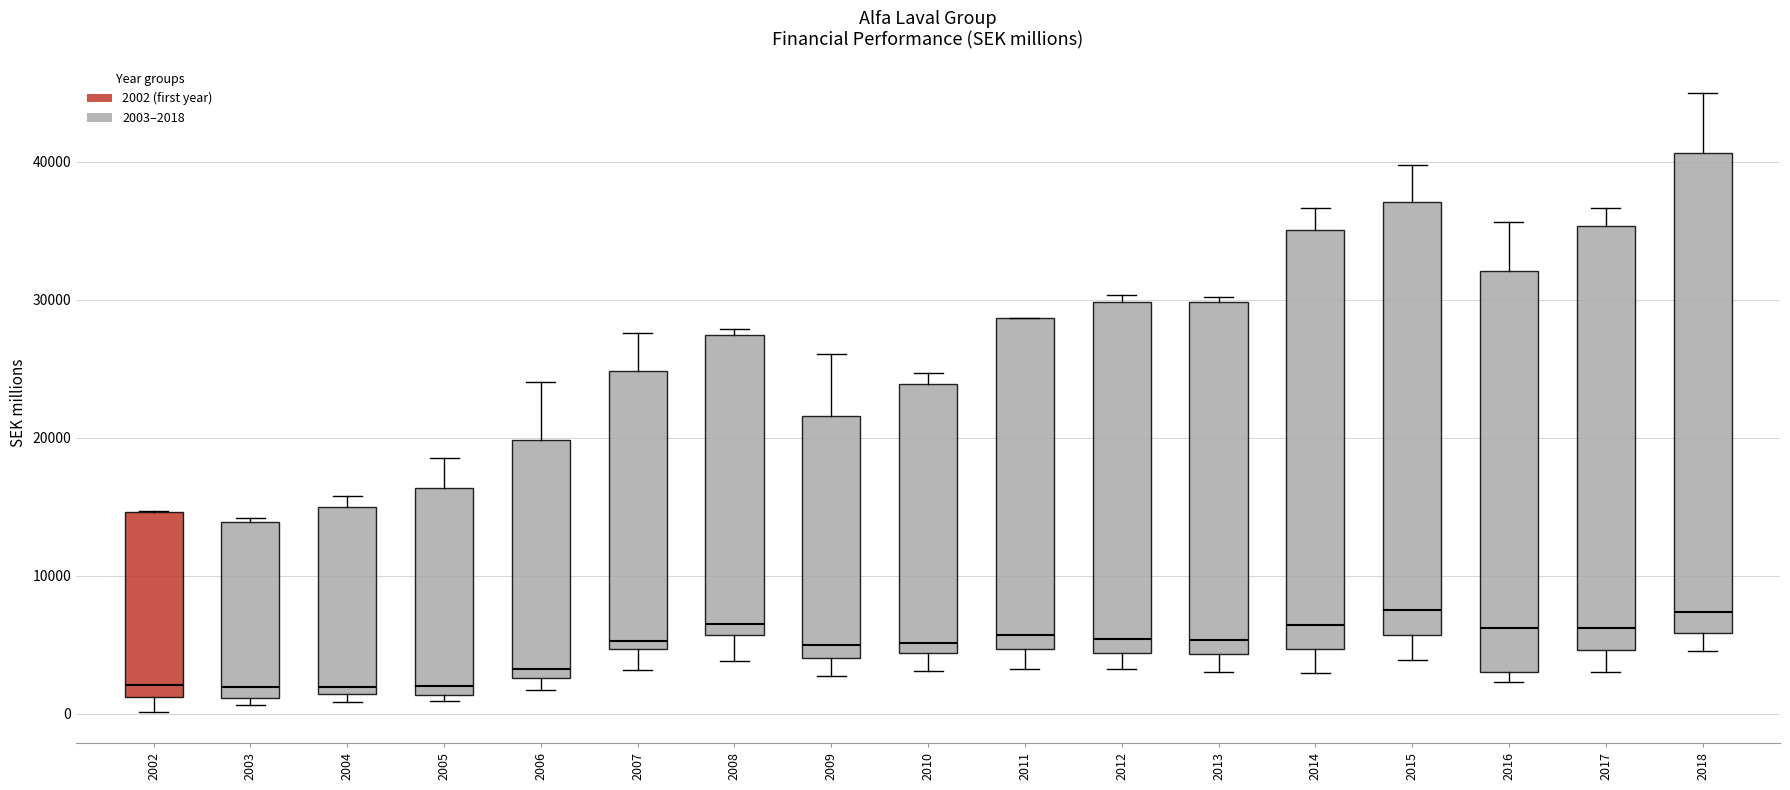

Reading left to right, read every box against the y-axis: the position of its median line, the range the box covers, and the ends of its whiskers. The values are not printed on the chart, so give them approximately, as read against the axis.

2002: median 2000, box 1000 to 15000, whiskers 0 to 15000
2003: median 2000, box 1000 to 14000, whiskers 1000 (just below the box's lower edge) to 14000
2004: median 2000, box 1000 to 15000, whiskers 1000 (just below the box's lower edge) to 16000
2005: median 2000, box 1000 to 16000, whiskers 1000 (just below the box's lower edge) to 19000
2006: median 3000 (just above the box's lower edge), box 3000 to 20000, whiskers 2000 to 24000
2007: median 5000 (just above the box's lower edge), box 5000 to 25000, whiskers 3000 to 28000
2008: median 6000 (just above the box's lower edge), box 6000 to 27000, whiskers 4000 to 28000
2009: median 5000, box 4000 to 22000, whiskers 3000 to 26000
2010: median 5000, box 4000 to 24000, whiskers 3000 to 25000
2011: median 6000, box 5000 to 29000, whiskers 3000 to 29000
2012: median 5000, box 4000 to 30000, whiskers 3000 to 30000 (just above the box's upper edge)
2013: median 5000, box 4000 to 30000, whiskers 3000 to 30000 (just above the box's upper edge)
2014: median 6000, box 5000 to 35000, whiskers 3000 to 37000
2015: median 7000, box 6000 to 37000, whiskers 4000 to 40000
2016: median 6000, box 3000 to 32000, whiskers 2000 to 36000
2017: median 6000, box 5000 to 35000, whiskers 3000 to 37000
2018: median 7000, box 6000 to 41000, whiskers 5000 to 45000